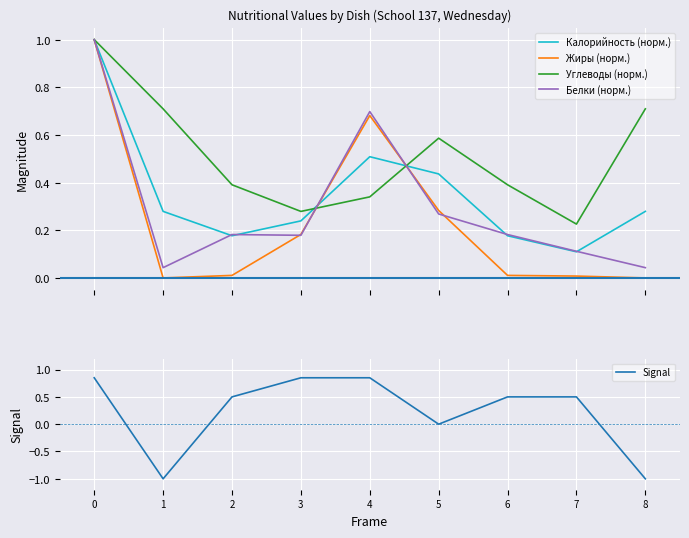

Where is the first local maximum for Жиры (норм.)?

4